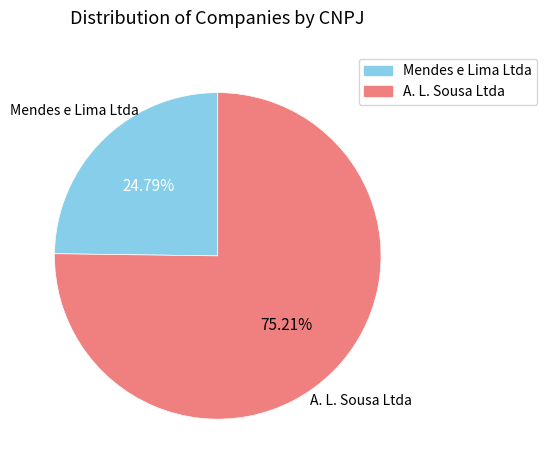

How much of the chart is everything except A. L. Sousa Ltda?

24.8%